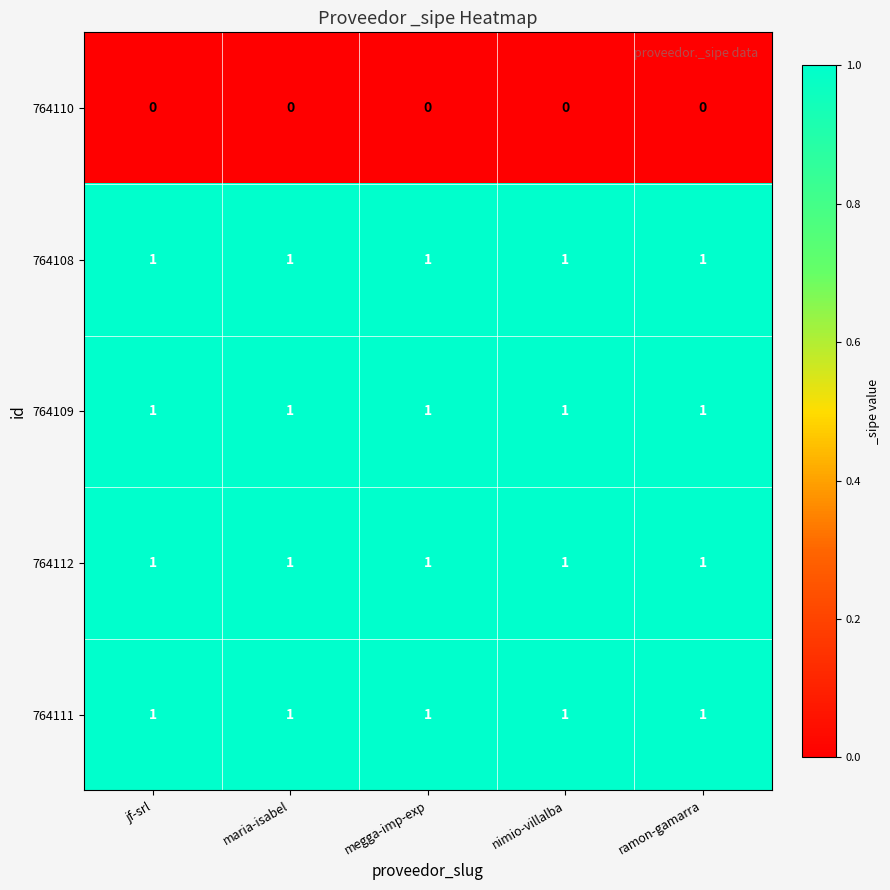

At how many categories does at least one series exceed 0?

5